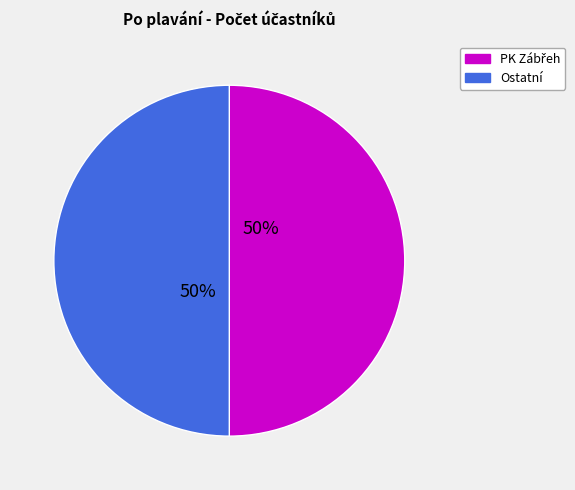

To the nearest percent, what is the average slice percentage?

50%